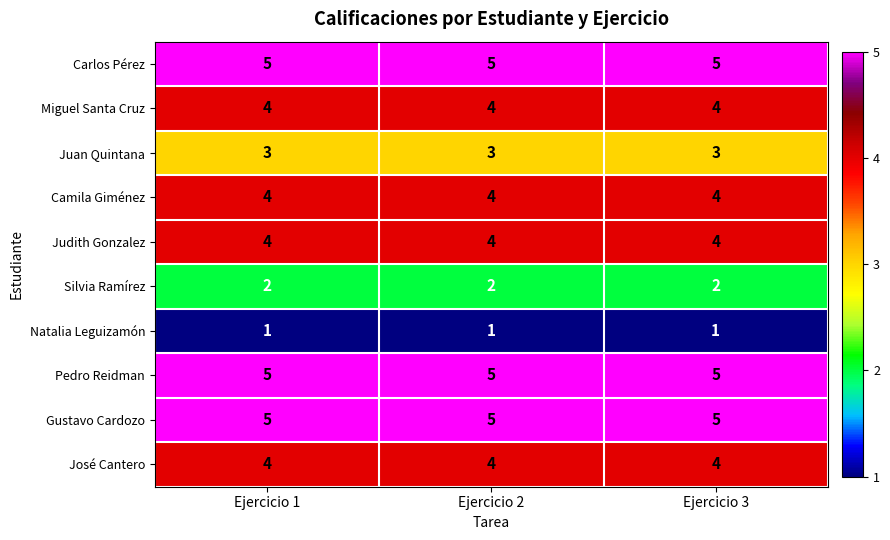

How many series are shown in this chart?

10